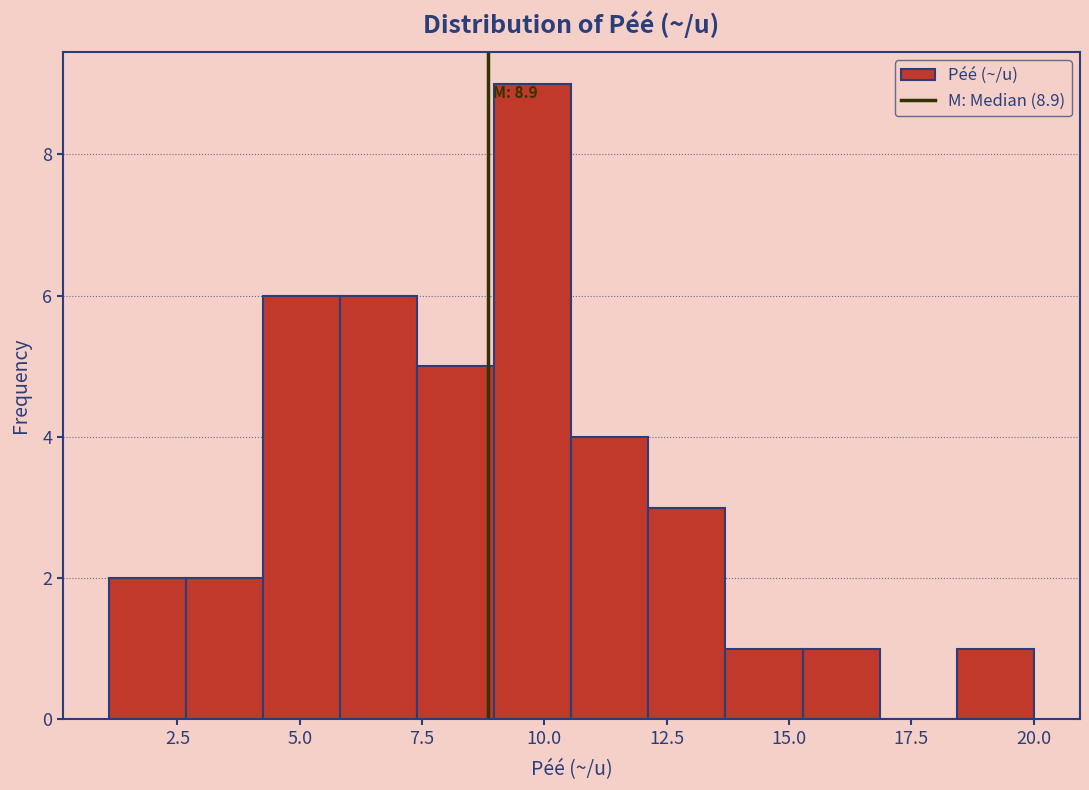

Read against the x-axis, roughly where is the centre of the tallest bar?

10.0